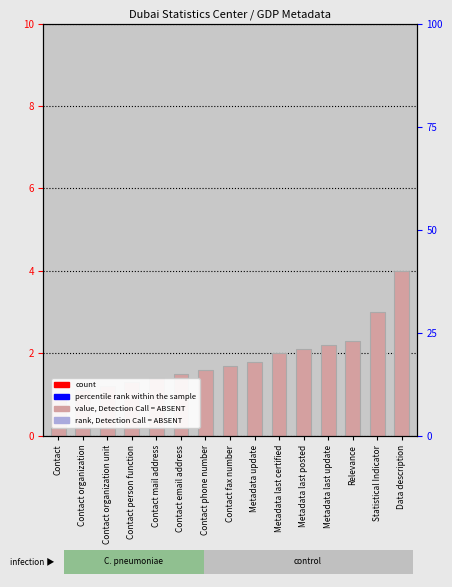

What is the difference between the maximum and second lowest values?

2.9